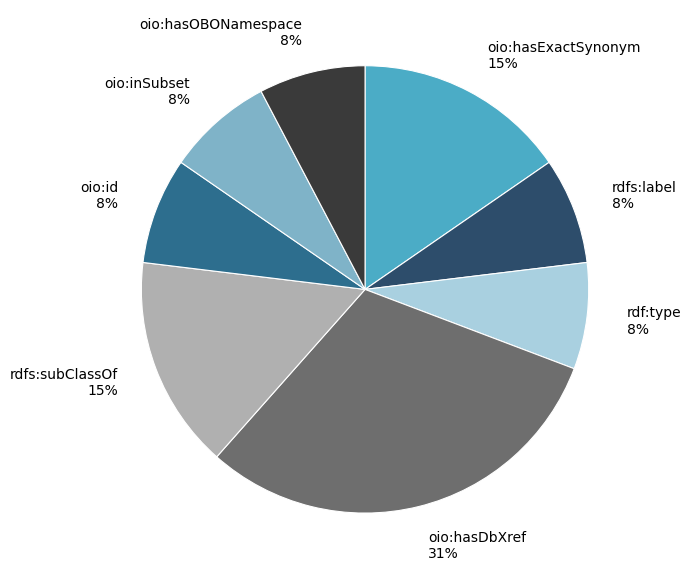

To the nearest percent, what is the combined percentage of oio:inSubset 8% and oio:hasExactSynonym 15%?

23%